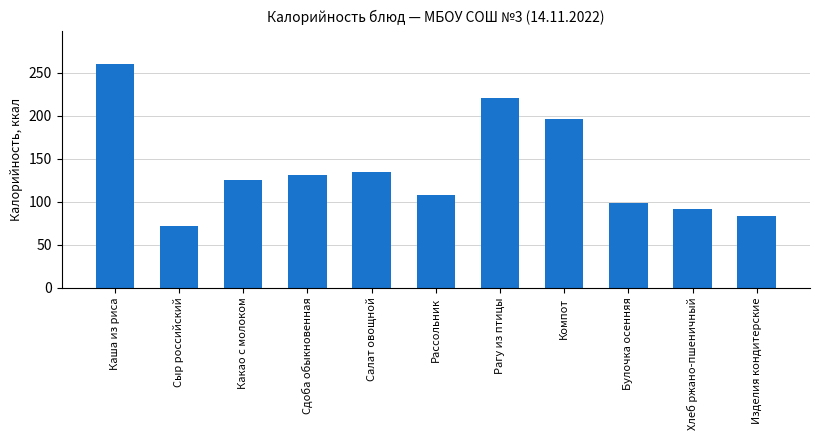

How many data points does each series have?

11